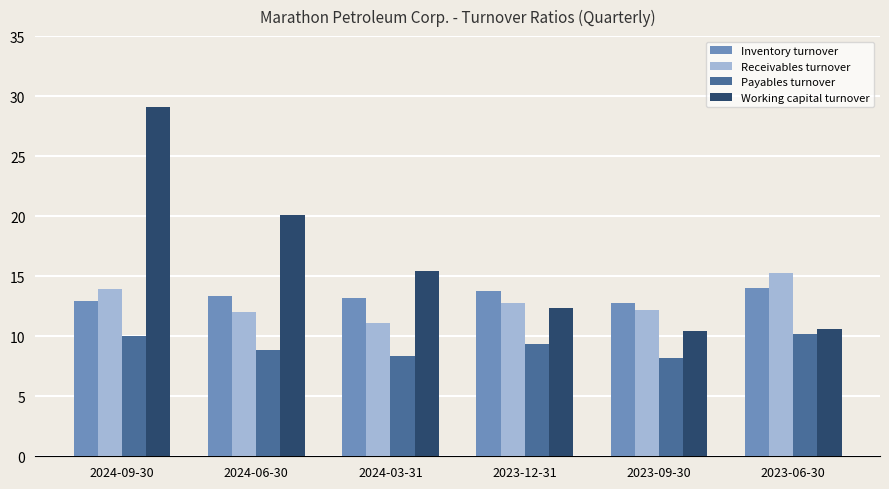

Where is Receivables turnover nearest to the value 13?

2023-12-31